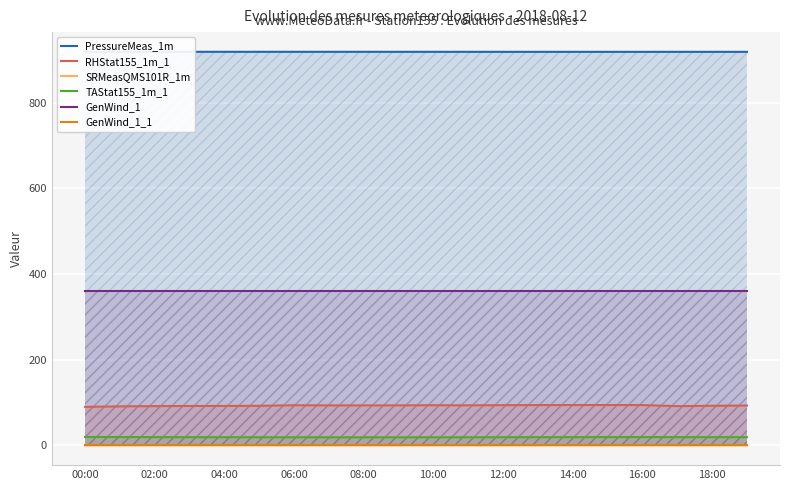

What is the maximum value for GenWind_1?

360.0